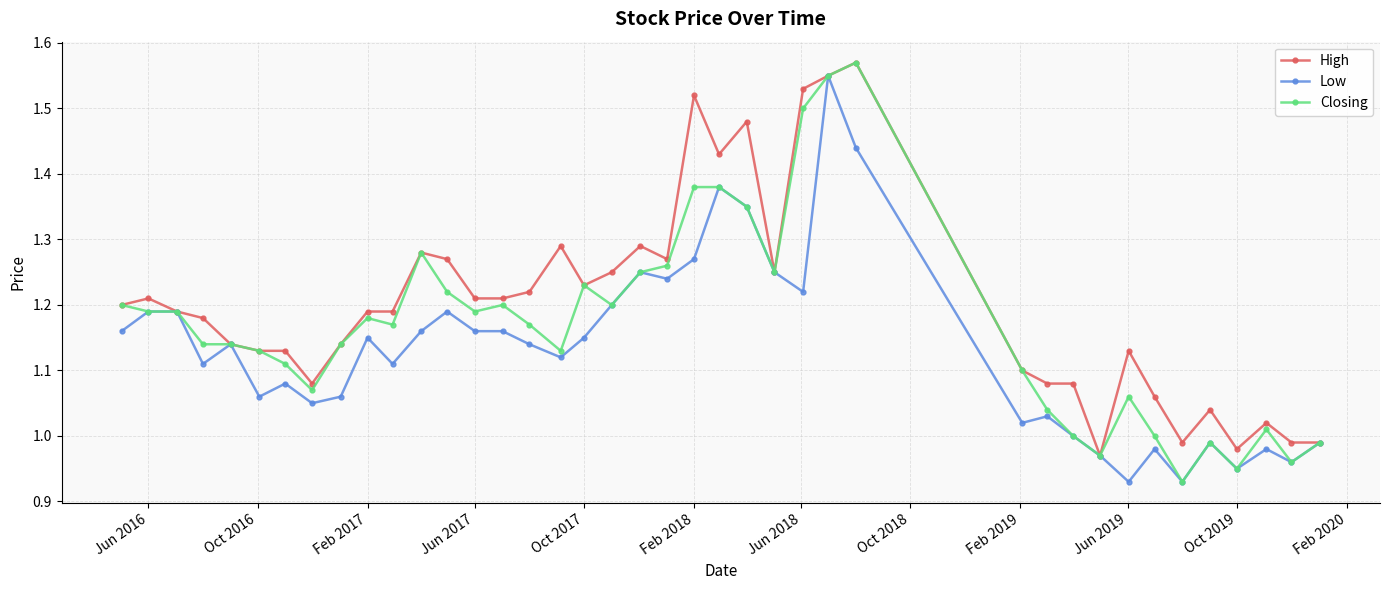

True or false: High has more than 1 interior local peaks.

True